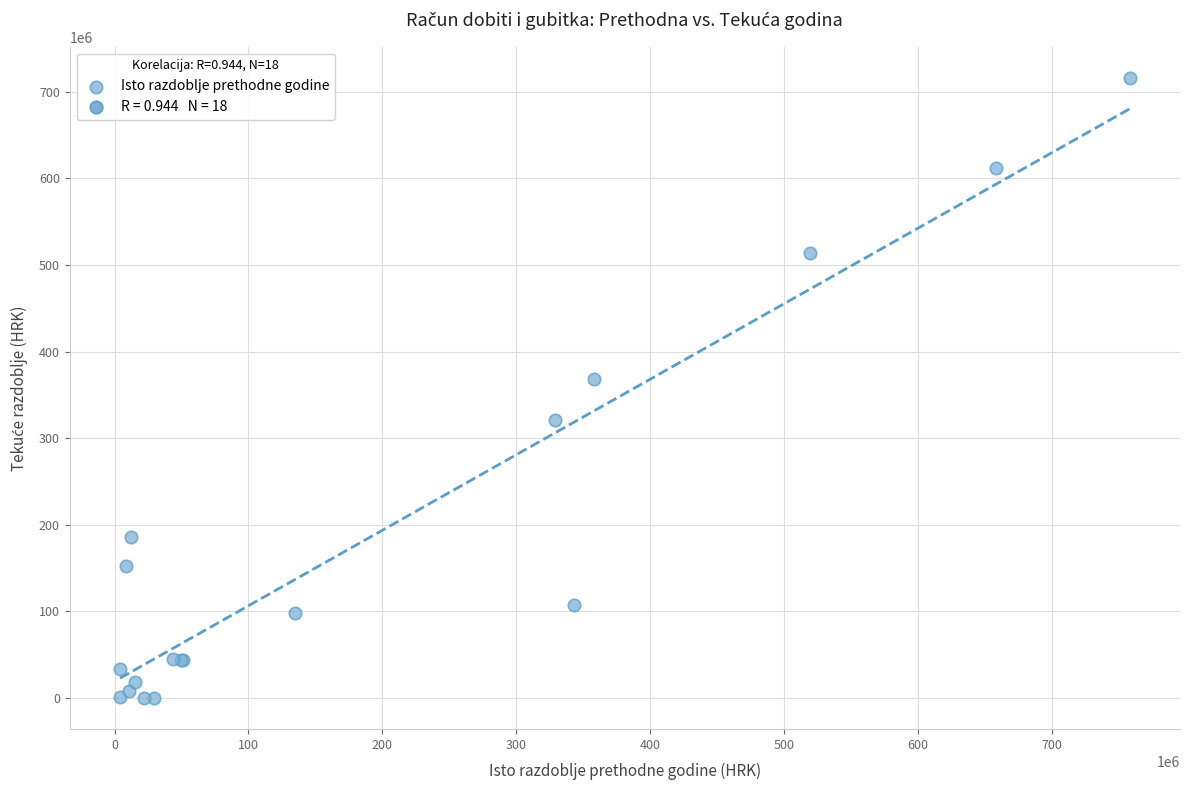

What Y value in the scatter plot is closest to 358117999?

368284449